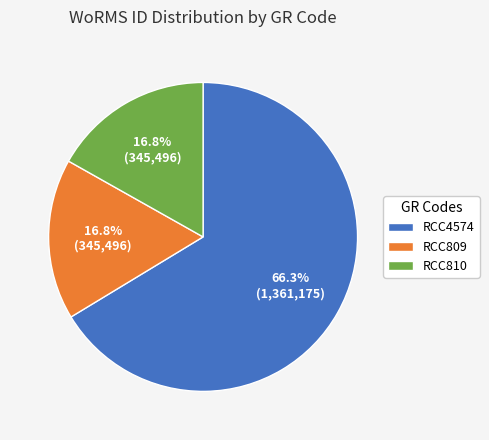

To the nearest percent, what is the combined percentage of RCC810 and RCC4574?

83%